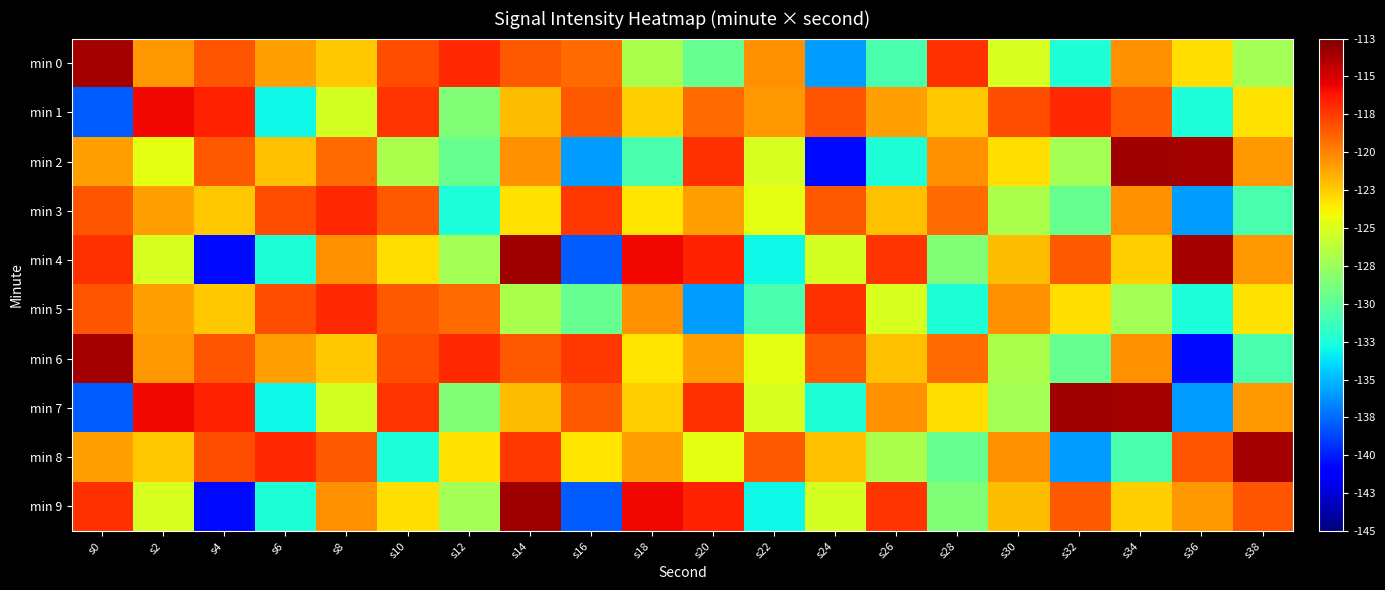

What is the spread (max minus min) of values at s18?

14.9